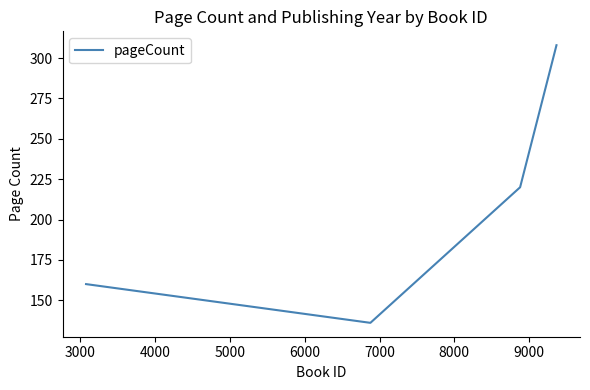

What is the difference between the second highest and second lowest values?

60